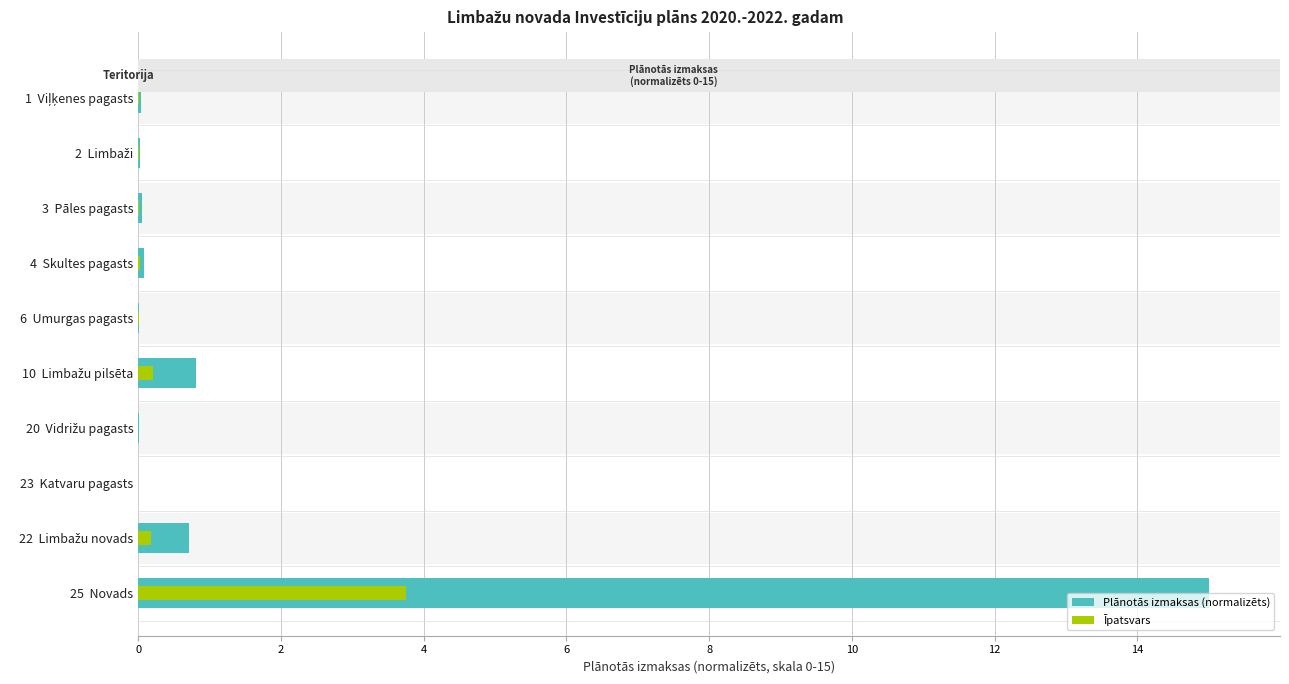

What is the highest value of the Plānotās izmaksas (normalizēts) series?

15.0